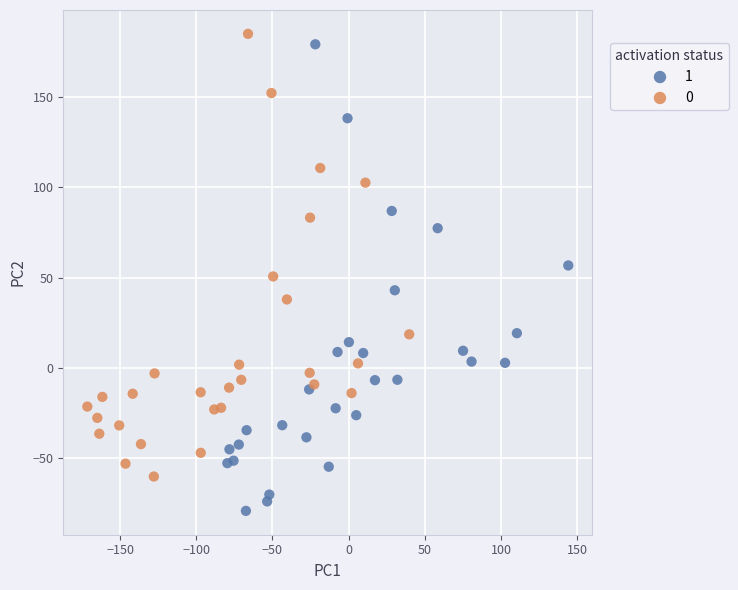

What are all the series names shown in the legend?

1, 0